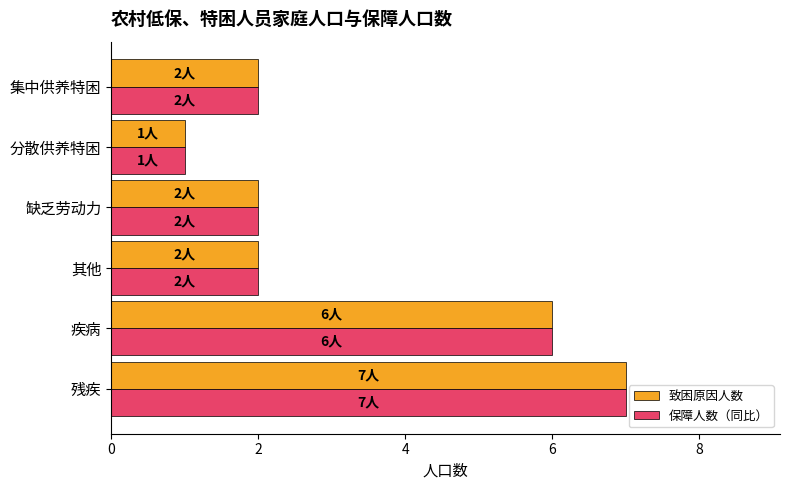

The value of 保障人数（同比） at 其他 is 3. True or false?

False